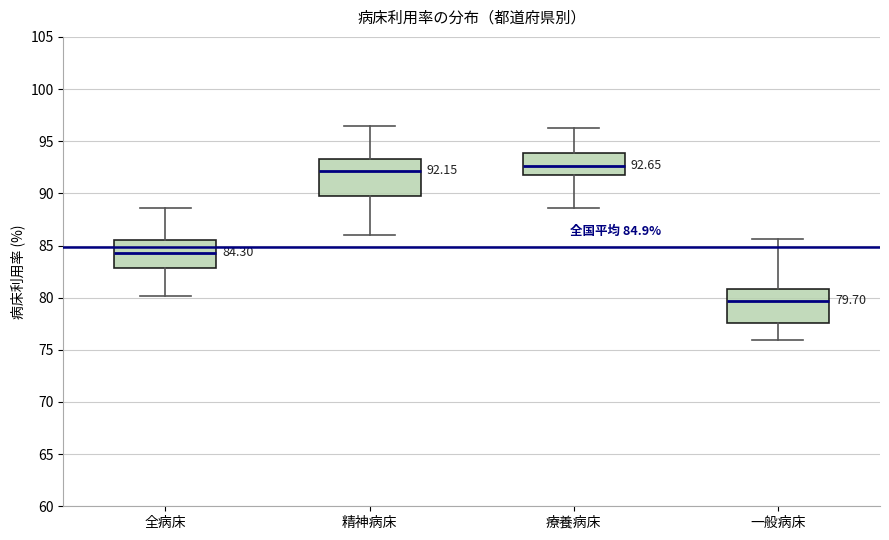

Which box's median line is the highest?

療養病床